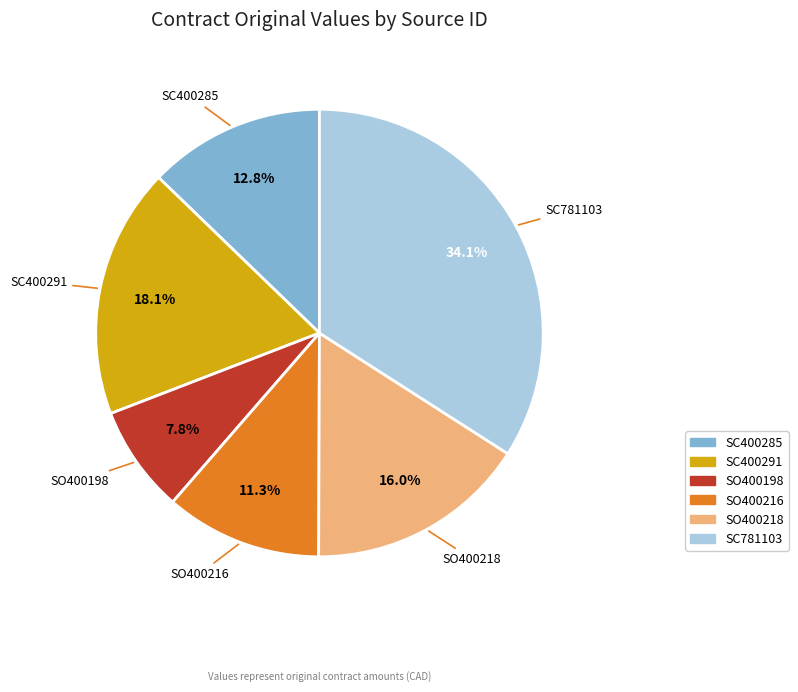

What portion of the pie excludes SC400285?

87.2%